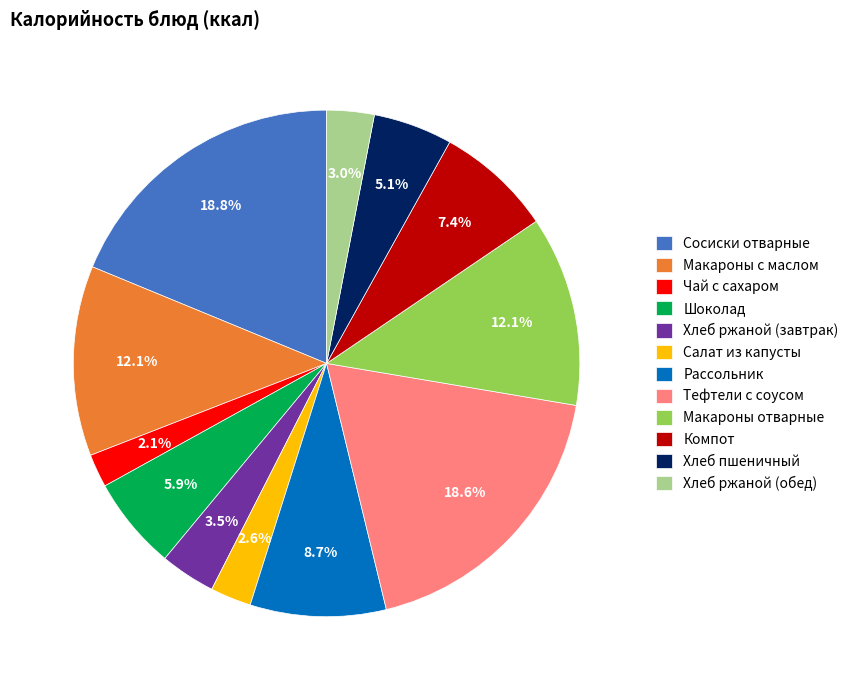

Is there any slice that represents more than half of the pie?

No